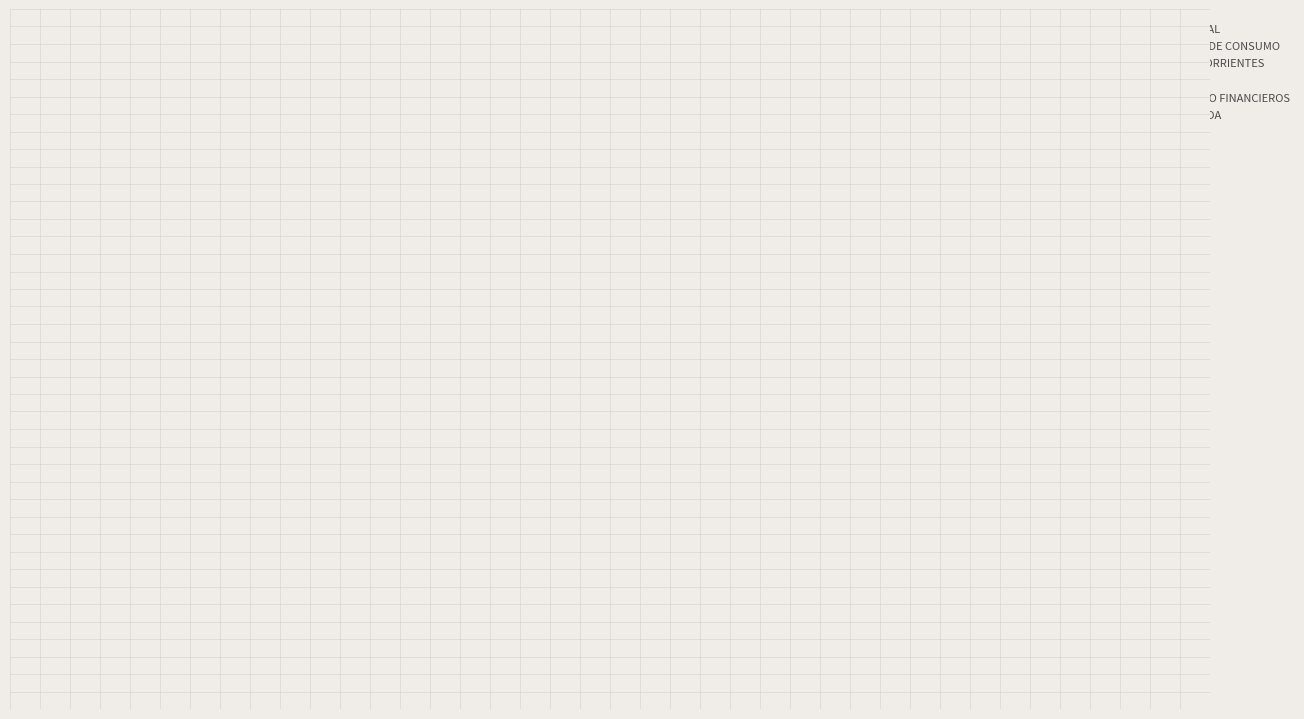

What percentage is the APORTE FISCAL slice, to the nearest percent?

48%